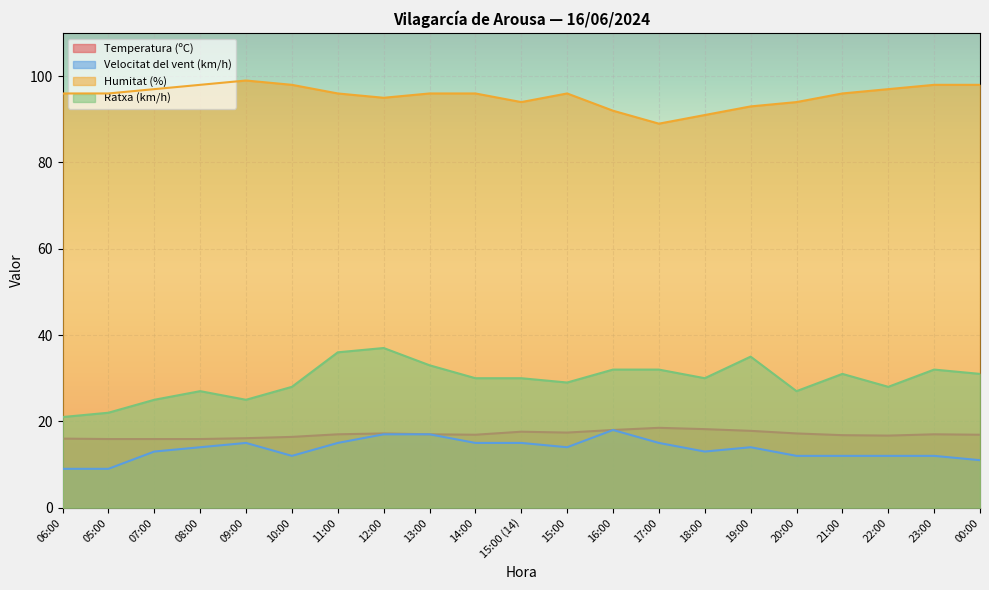

True or false: Velocitat del vent (km/h) has more than 2 interior local peaks.

True